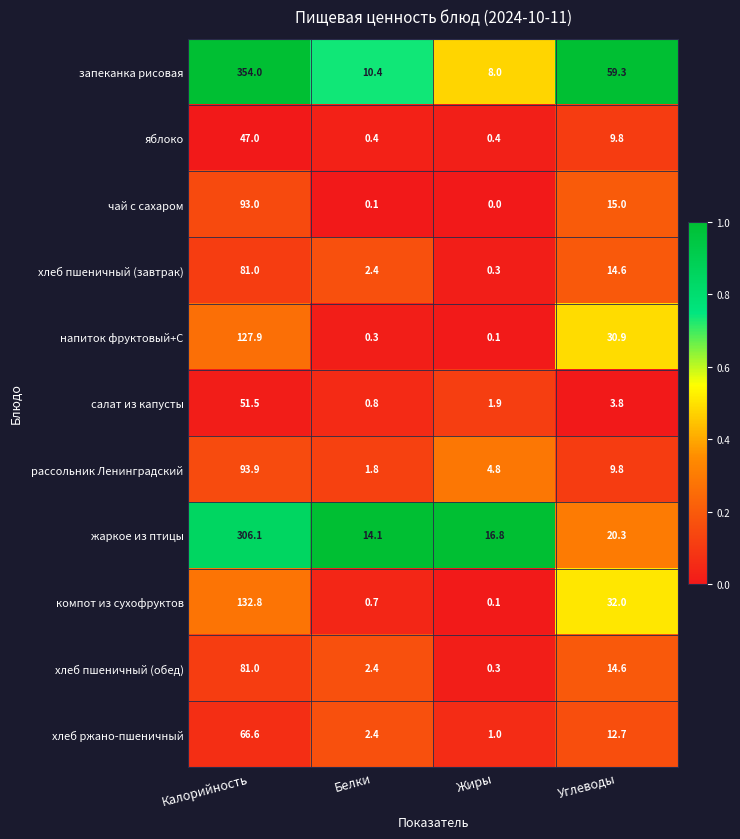

How many data points does each series have?

4